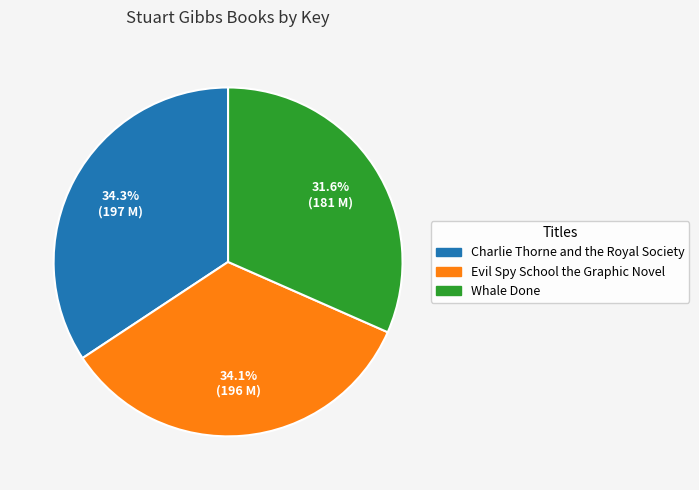

Is it true that Whale Done is 32% of the pie?

True